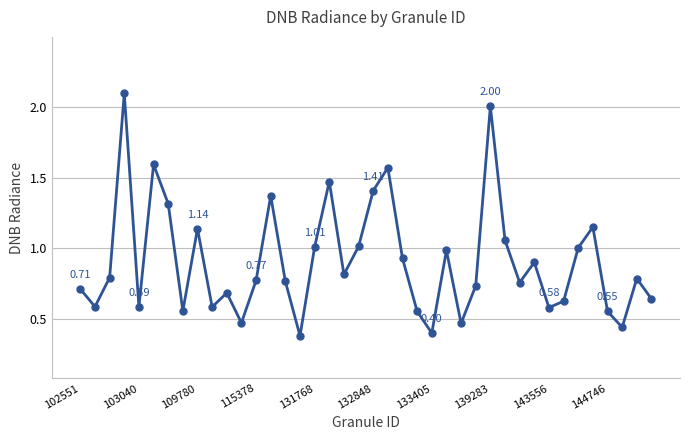

What is the difference between the maximum and minimum values?

1.7